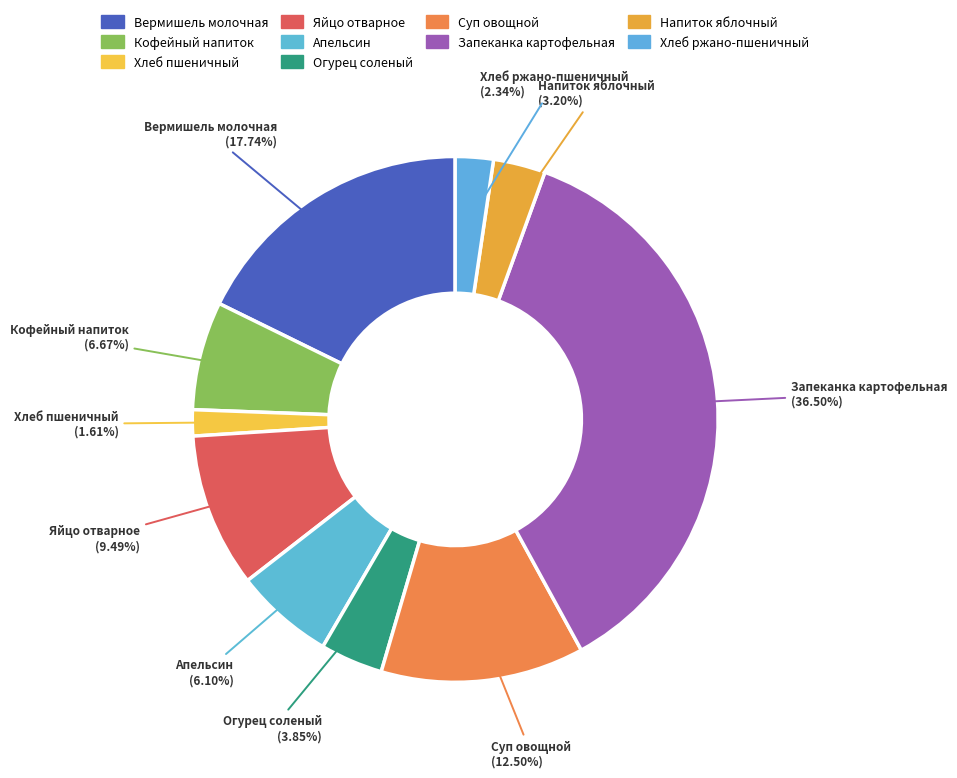

Do Вермишель молочная and Хлеб ржано-пшеничный together represent more than half of the pie?

No